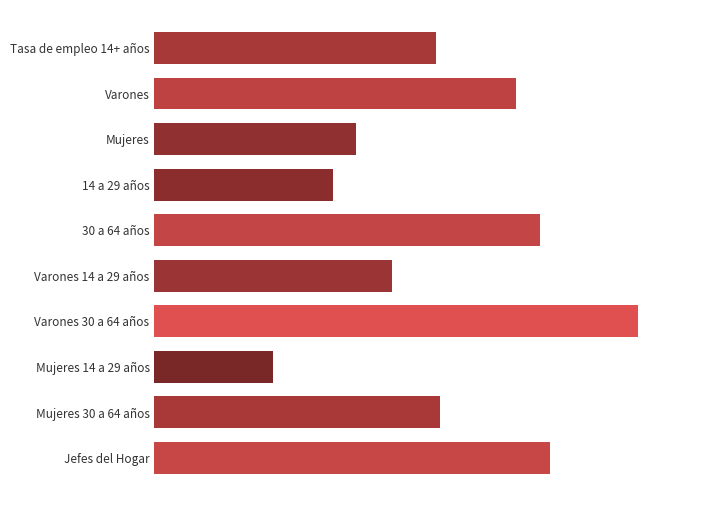

Where is the data nearest to the value 55?

Mujeres 30 a 64 años